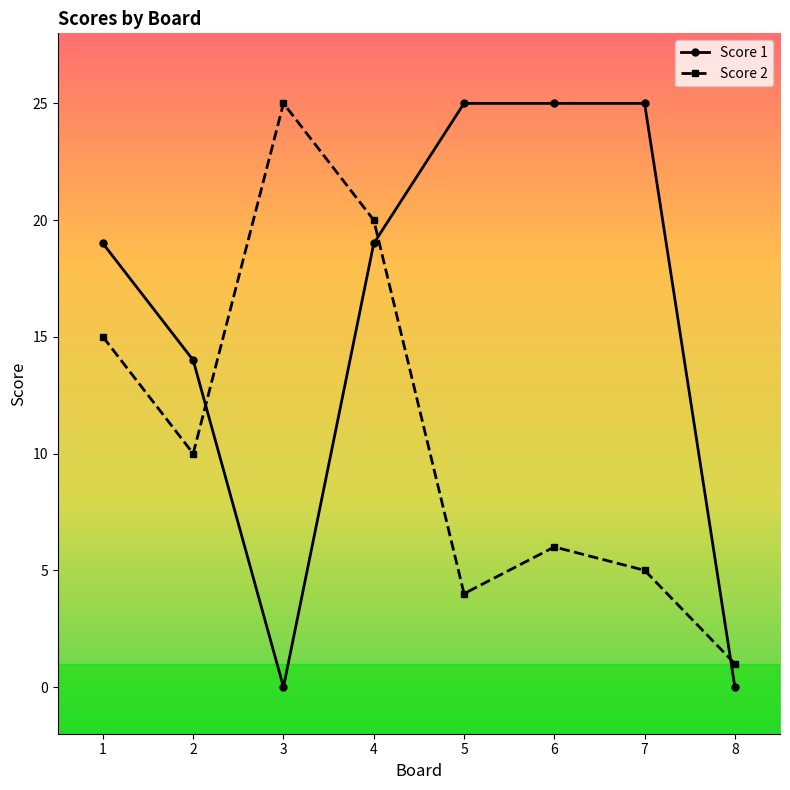

What is the spread (max minus min) of values at 7?

20